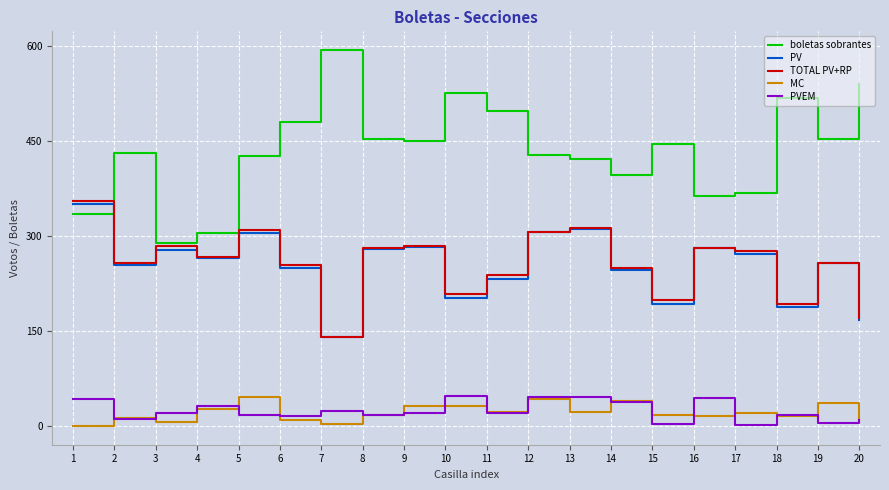

Is it true that boletas sobrantes equals 689 at 2?

False